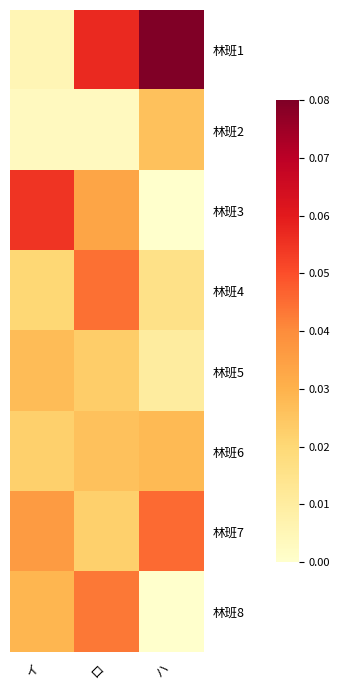

Reading left to right, list all the values displayed in this chart.

林班1: イ=0.0	ロ=0.1	ハ=0.1
林班2: イ=0.0	ロ=0.0	ハ=0.0
林班3: イ=0.1	ロ=0.0	ハ=0.0
林班4: イ=0.0	ロ=0.0	ハ=0.0
林班5: イ=0.0	ロ=0.0	ハ=0.0
林班6: イ=0.0	ロ=0.0	ハ=0.0
林班7: イ=0.0	ロ=0.0	ハ=0.0
林班8: イ=0.0	ロ=0.0	ハ=0.0